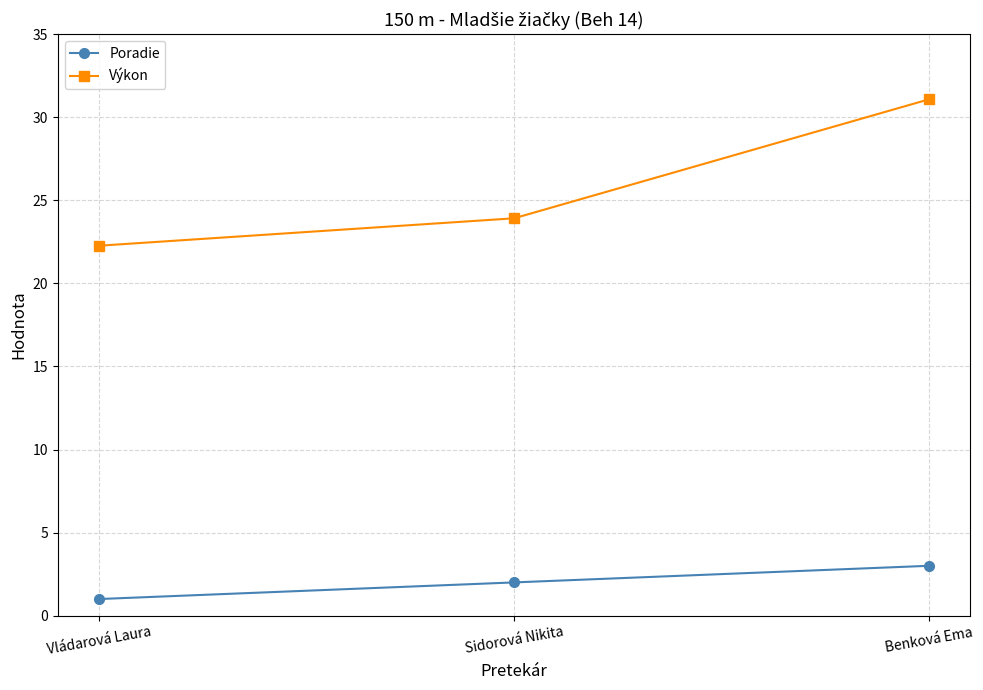

What is the difference between the highest and lowest values at Benková Ema?

28.1